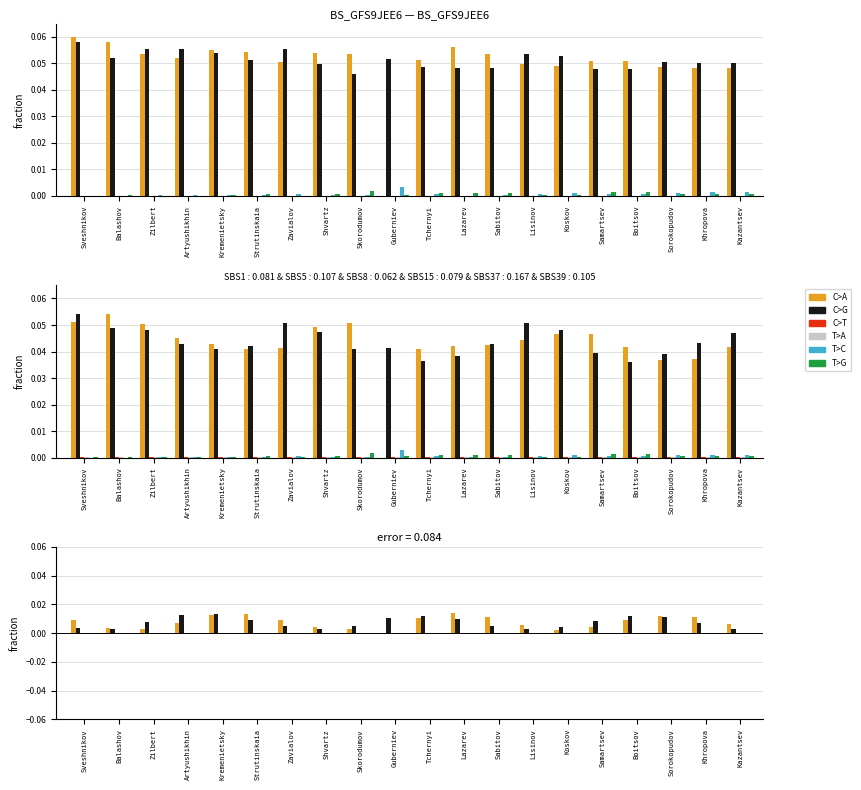

At which category does the chart reach its minimum across all series?

Guberniev